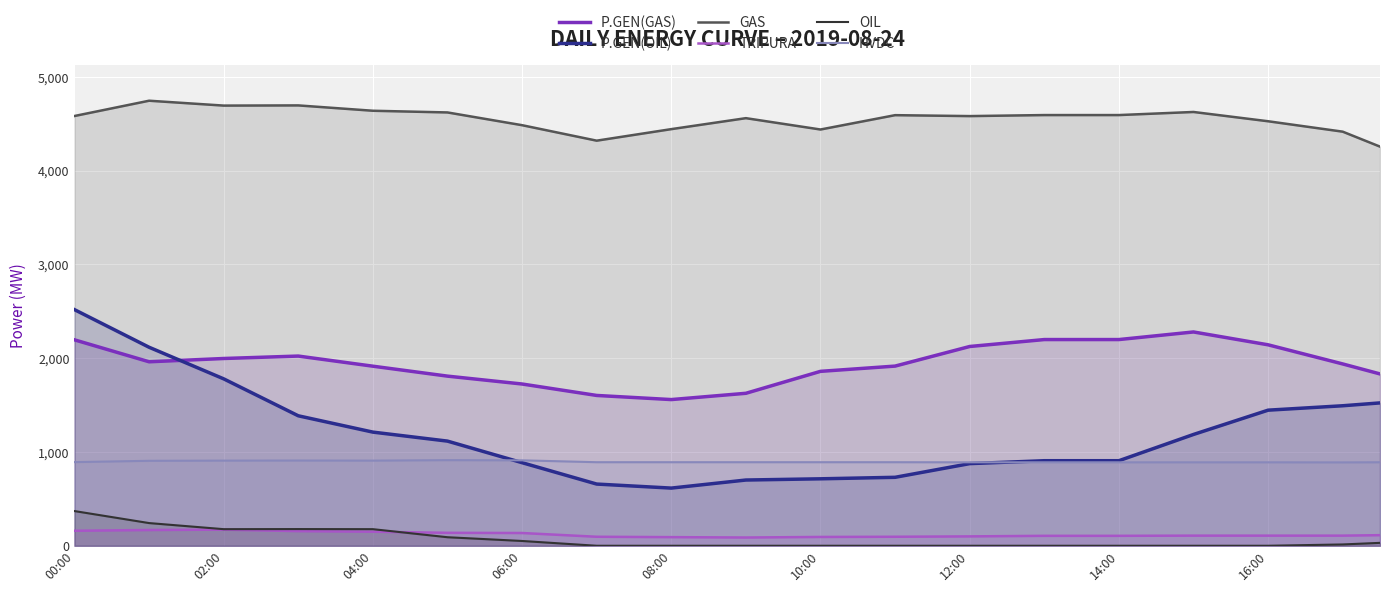

The value of P.GEN(GAS) at 10:00 is 1860.0. True or false?

True